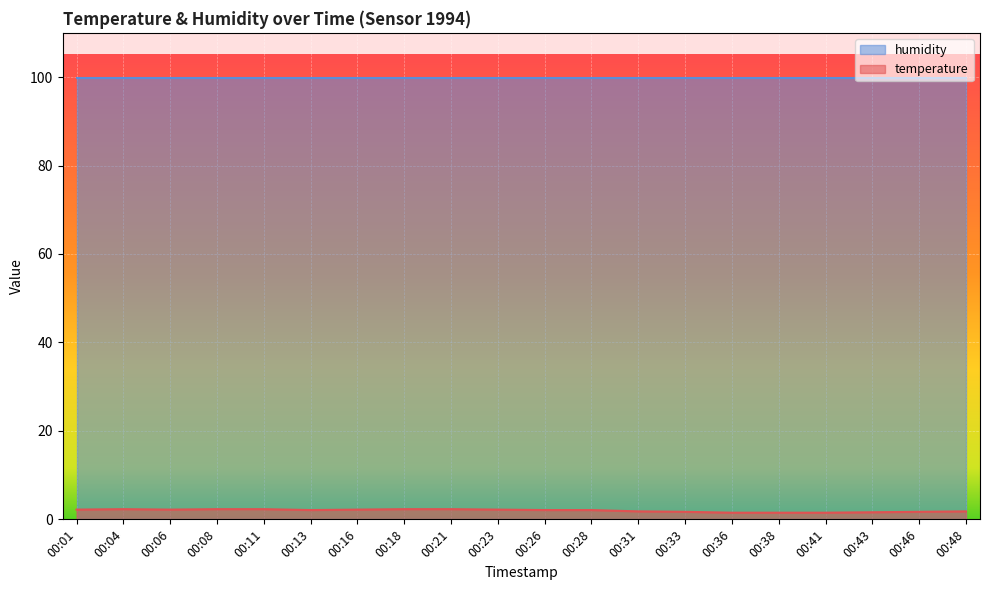

True or false: the data has more than 0 interior local peaks.

True